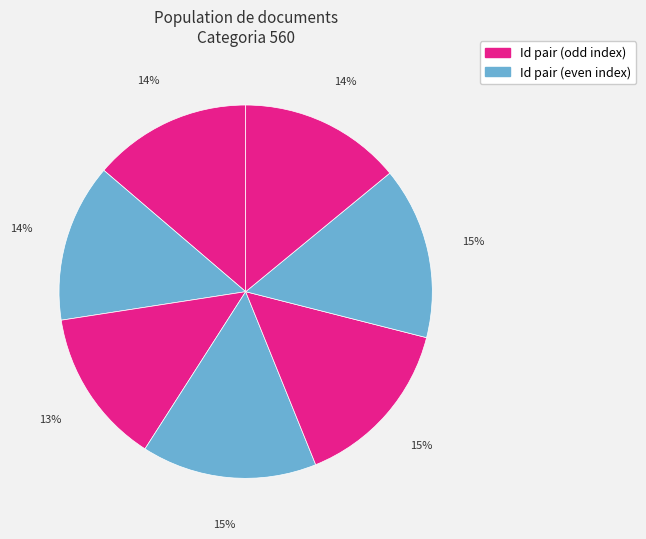

Count the number of slices in the pie.

7